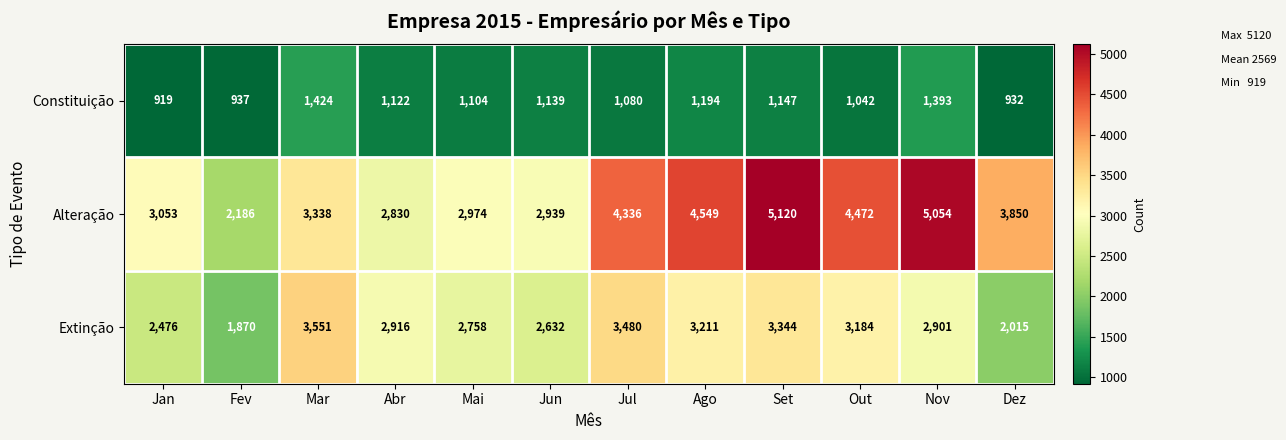

What is the maximum value shown in the chart?

5120